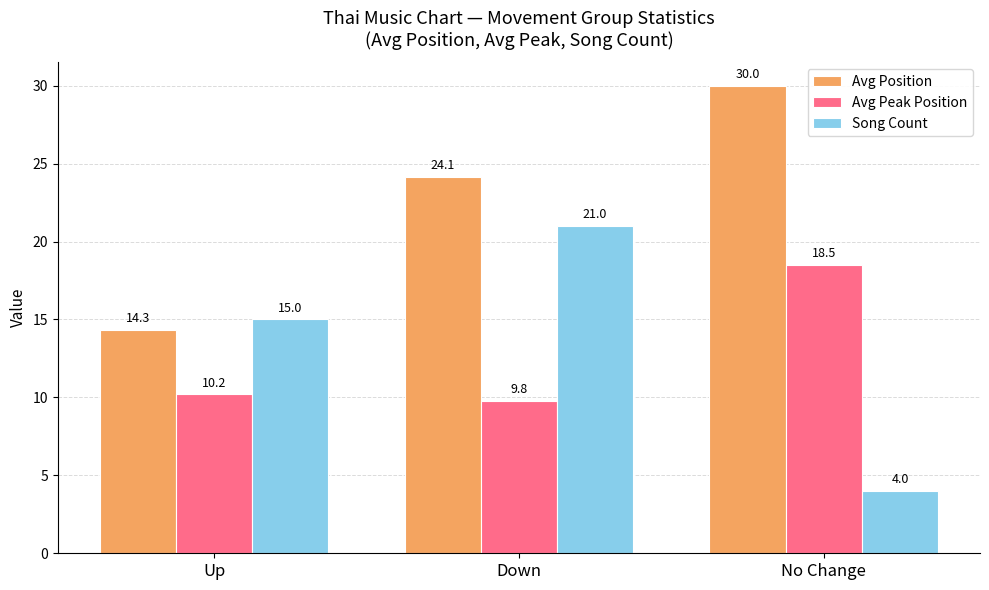

What is the label of the 2nd bar from the right?

Down